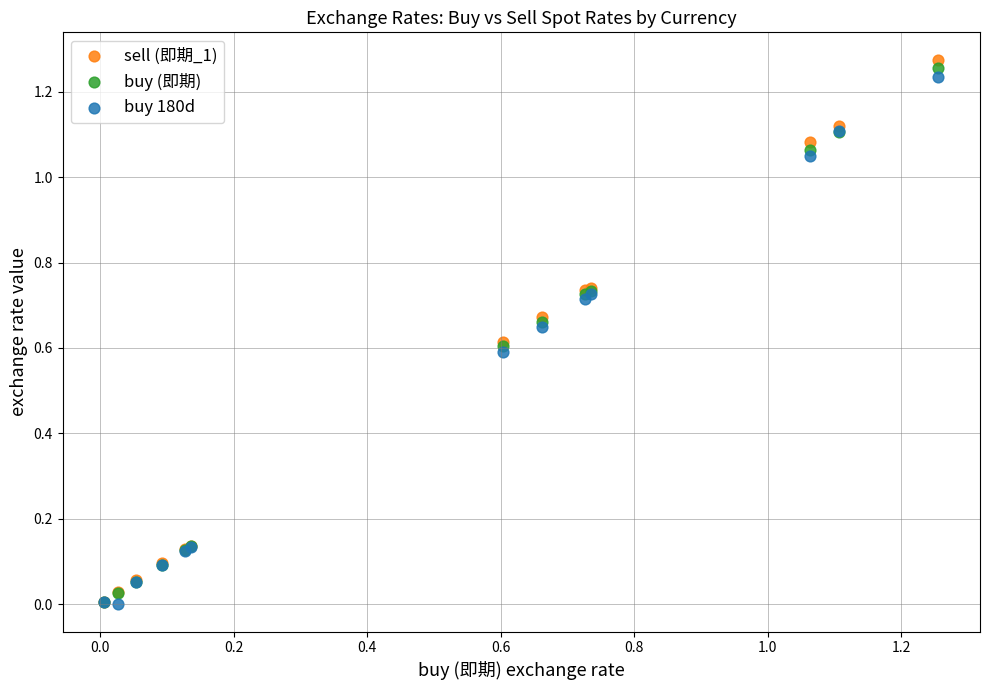

Which series reaches the maximum Y coordinate?

sell (即期_1)